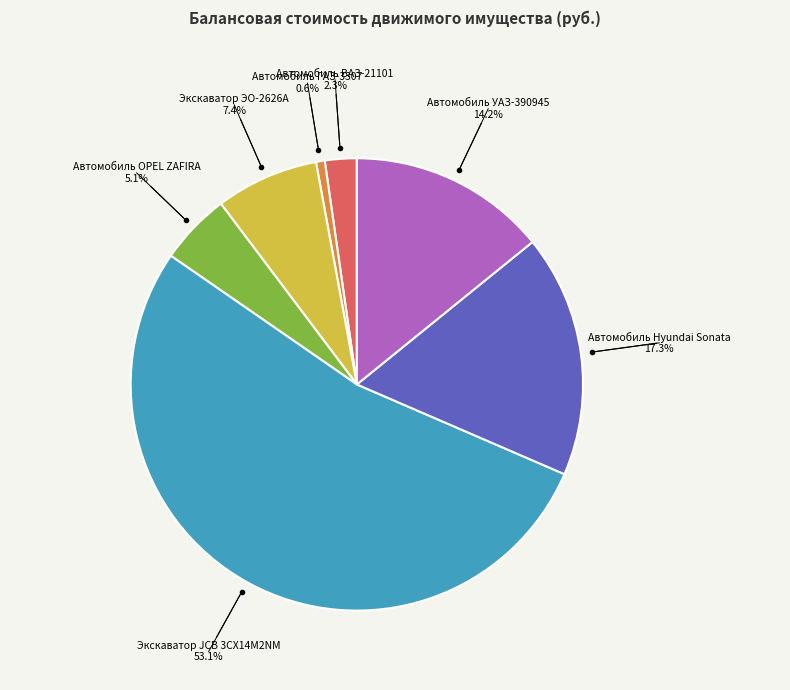

Does Автомобиль Hyundai Sonata account for over 50% of the chart?

No